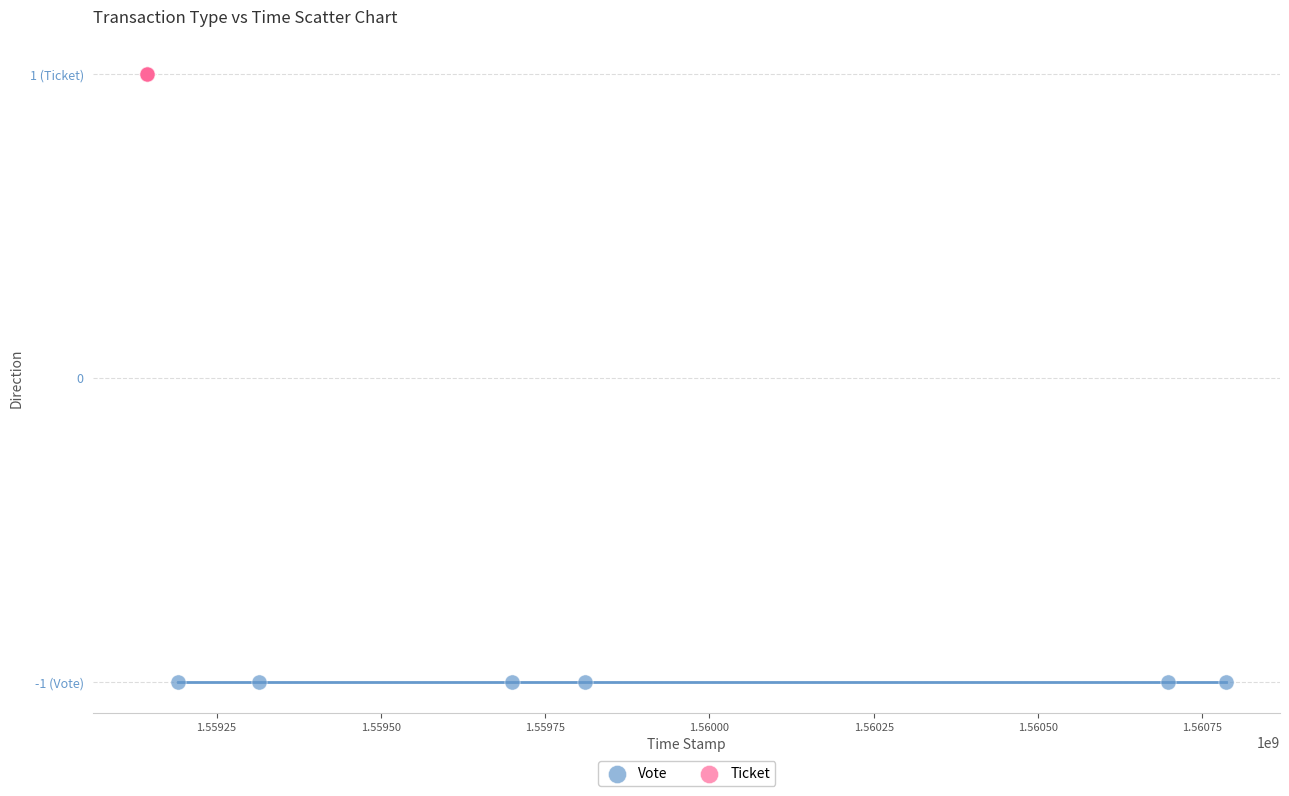

What are all the series names shown in the legend?

Vote, Ticket